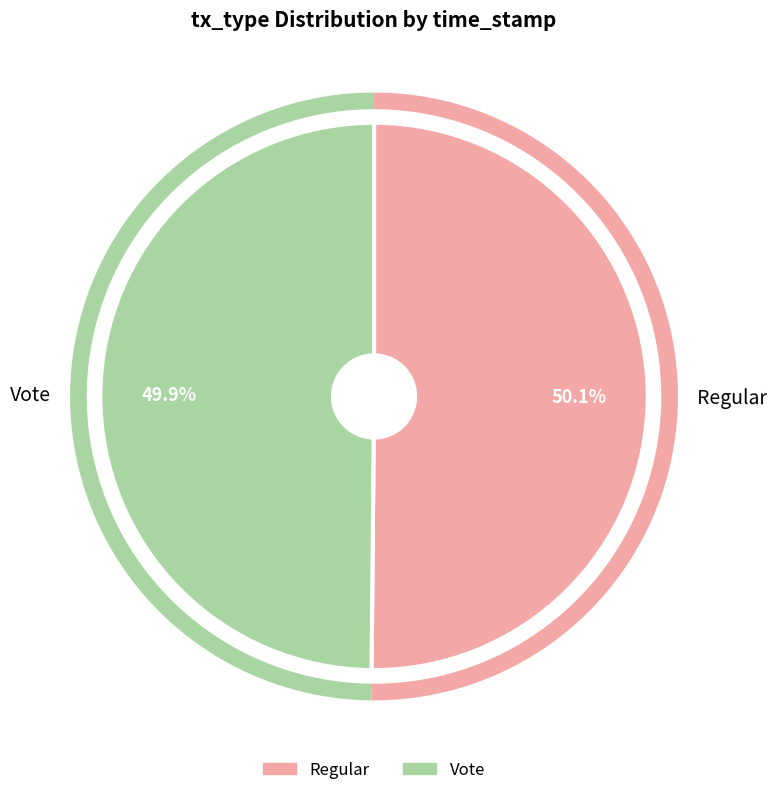

How many slices are in this pie chart?

2